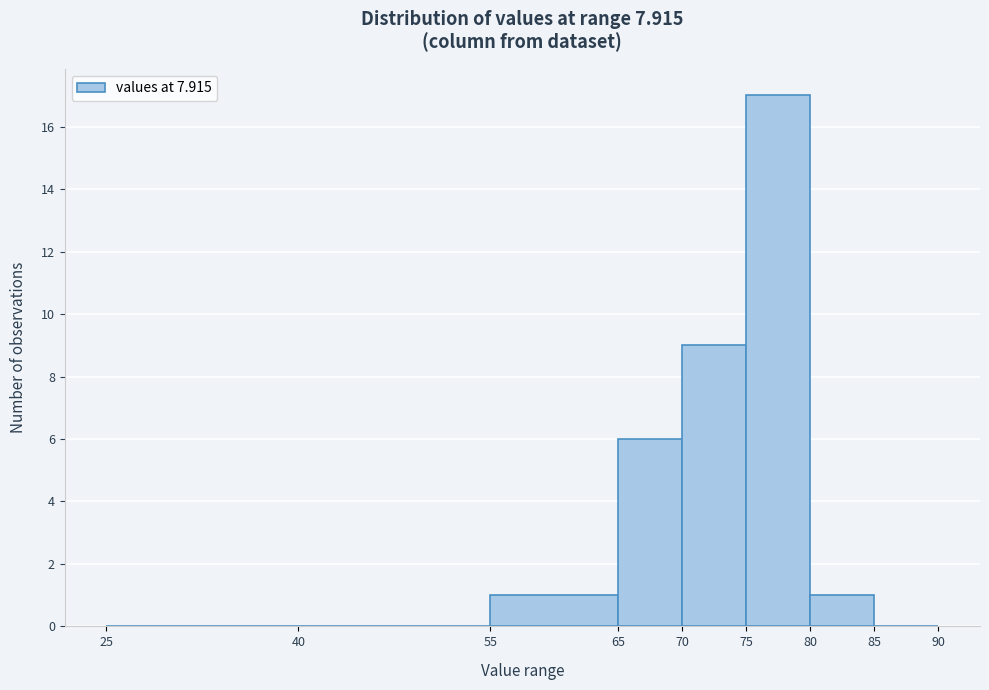

Reading left to right, transcribe this chart: for each bar, give the range it covers on the x-axis and its height. The values are not printed on the chart, so give them approximately, as read against the axis.

25 to 40: 0
40 to 55: 0
55 to 65: 1
65 to 70: 6
70 to 75: 9
75 to 80: 17
80 to 85: 1
85 to 90: 0